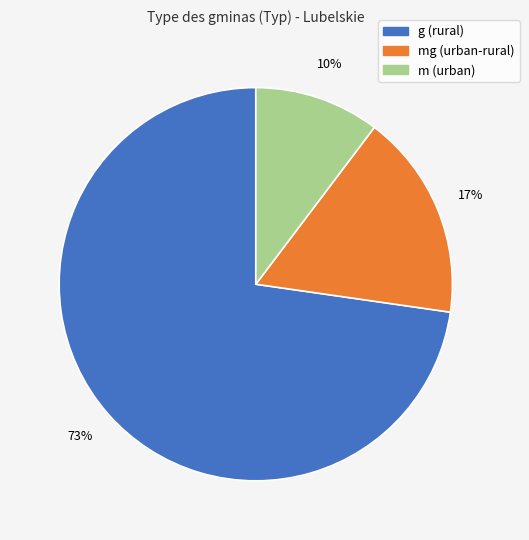

To the nearest percent, what is the average slice percentage?

33%